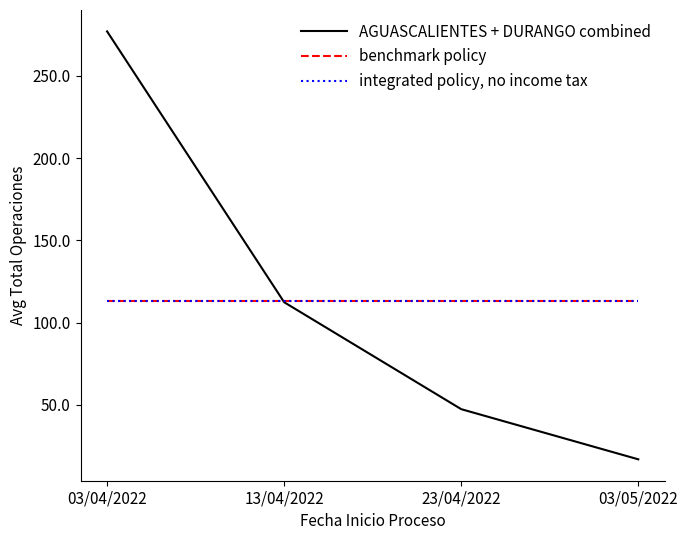

Does the chart display data point markers on the line(s)?

No